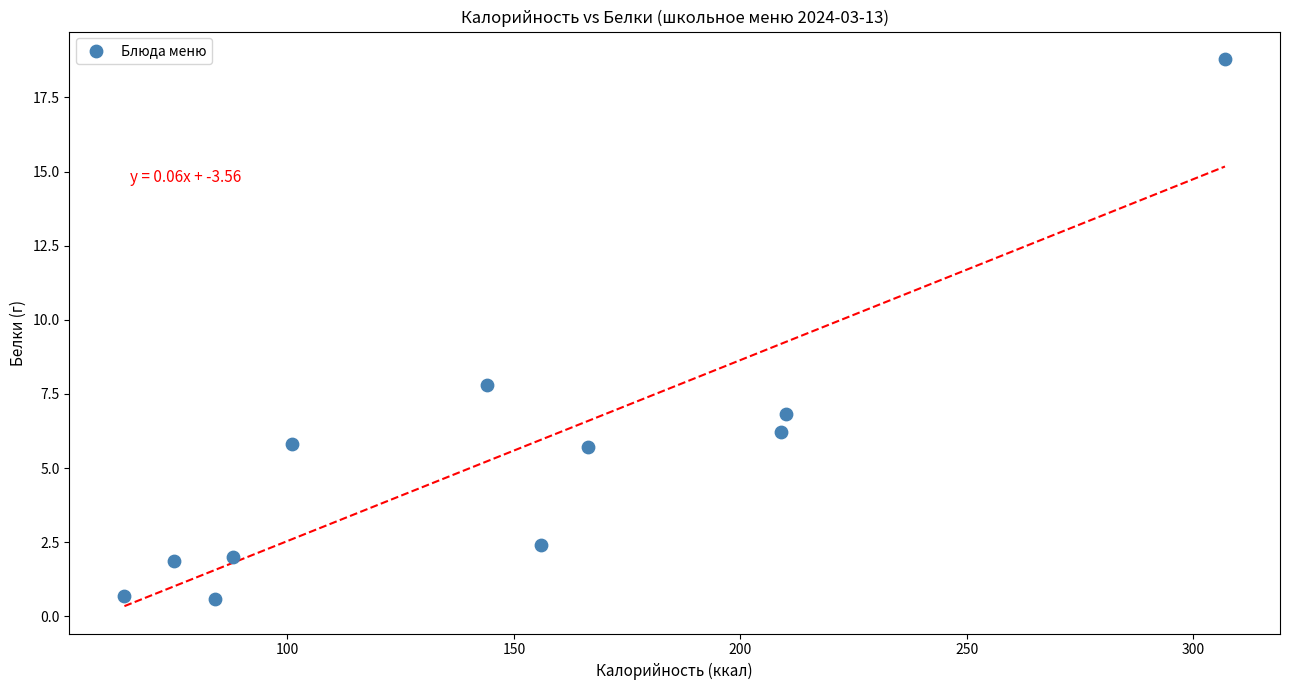

What Y value in the scatter plot is closest to 9?

7.8